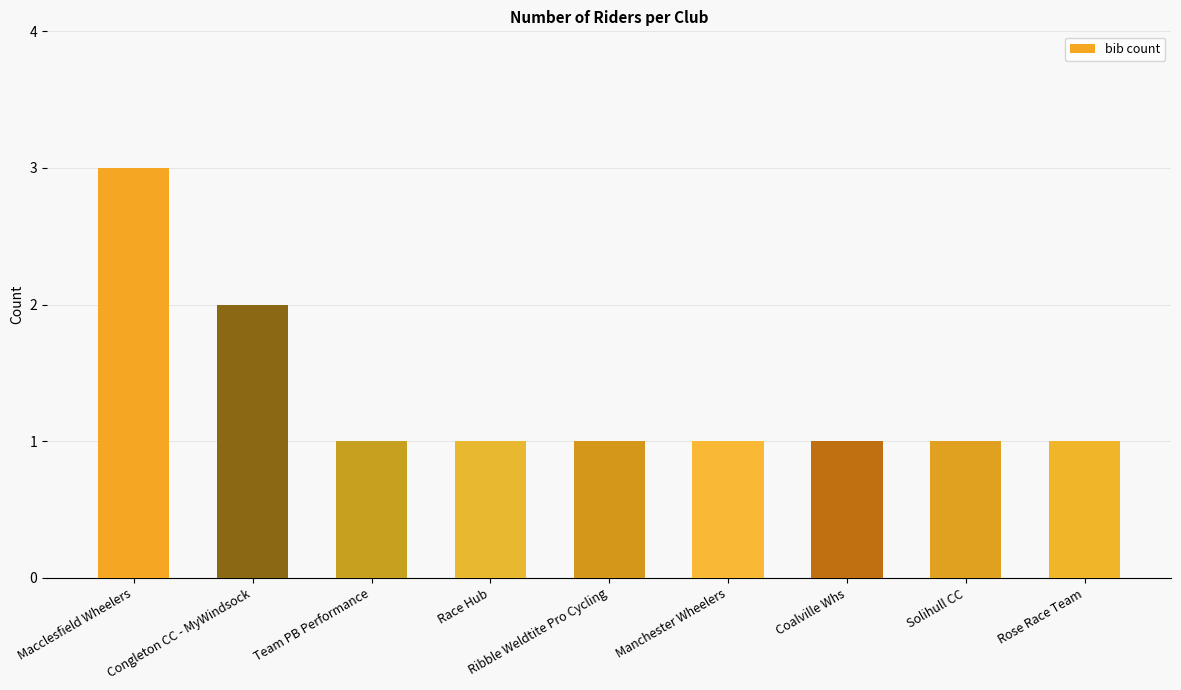

Does the chart contain any negative values?

No